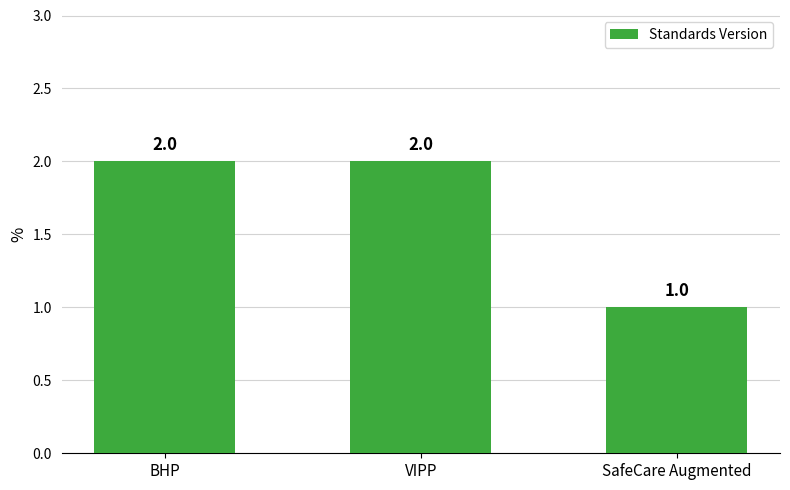

What is the sum of the values at SafeCare Augmented and VIPP?

3